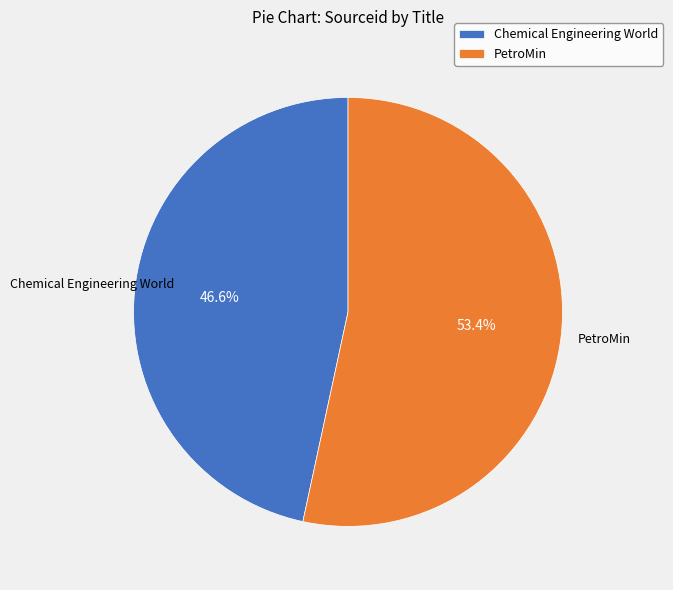

To the nearest percent, what portion does Chemical Engineering World represent?

47%